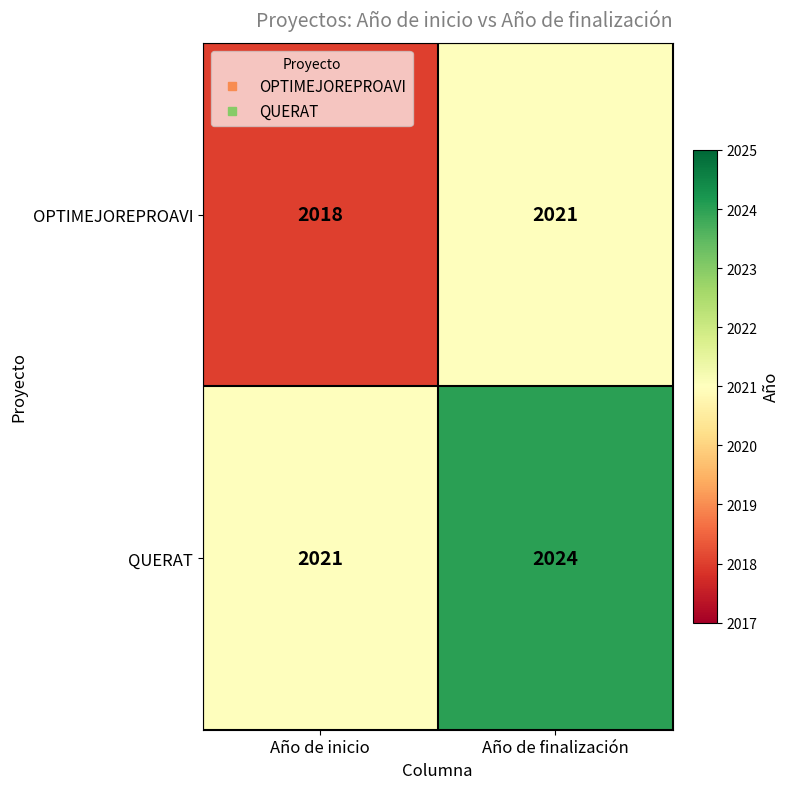

The value of OPTIMEJOREPROAVI at Año de inicio is 2018. True or false?

True